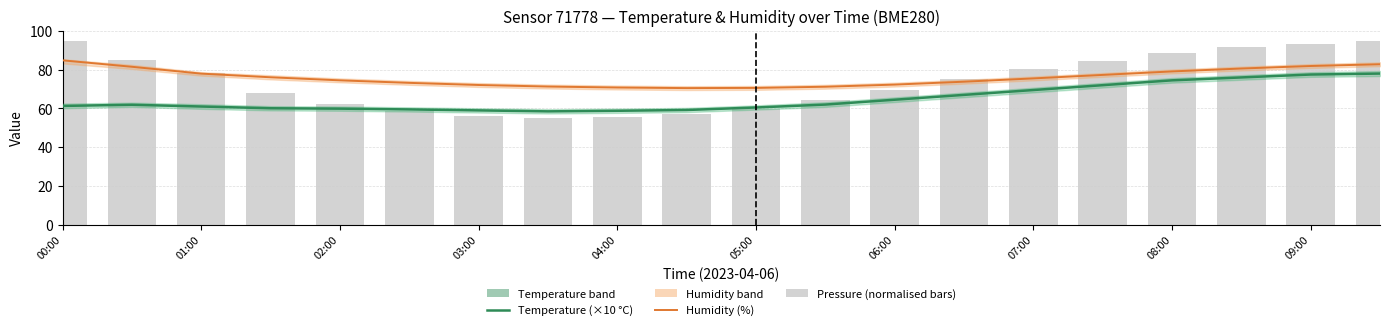

Reading left to right, list all the values displayed in this chart.

Humidity (%): 84.8	81.5	78.0	76.1	74.5	73.2	72.1	71.3	70.8	70.5	70.6	71.2	72.3	73.8	75.5	77.3	79.1	80.6	81.9	82.8
Temperature (×10 °C): 61.3	61.9	61.0	60.1	59.9	59.5	59.0	58.5	58.8	59.2	60.5	62.0	64.5	67.0	69.5	72.0	74.5	76.0	77.5	78.0